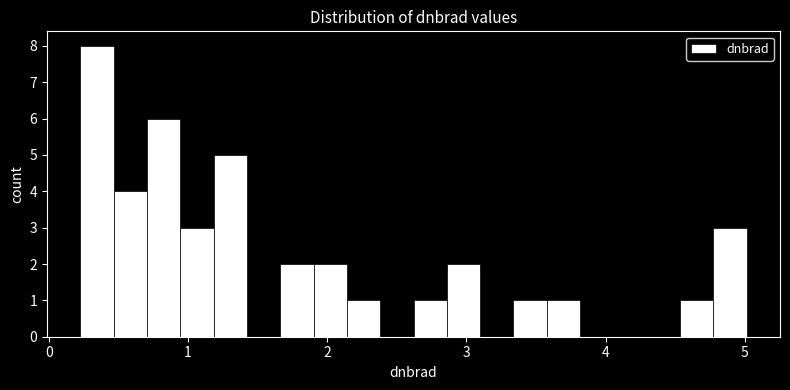

Read against the x-axis, roughly where is the centre of the tallest bar?

0.3